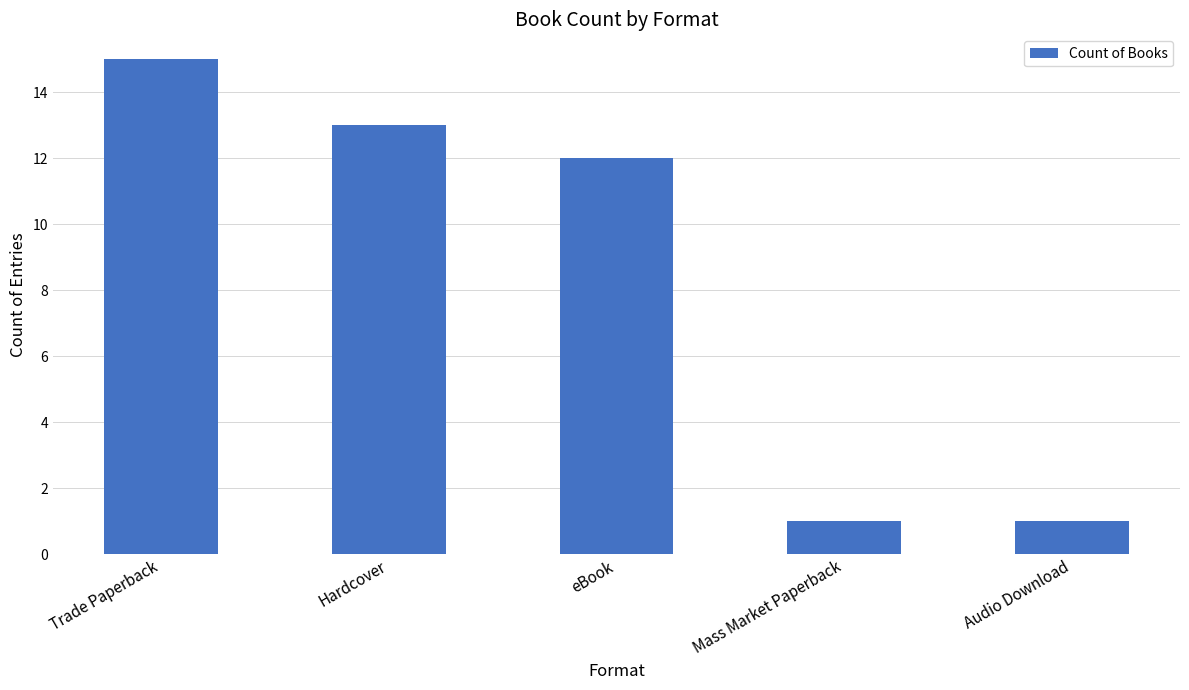

The chart shows a value of 0 at Mass Market Paperback. True or false?

False